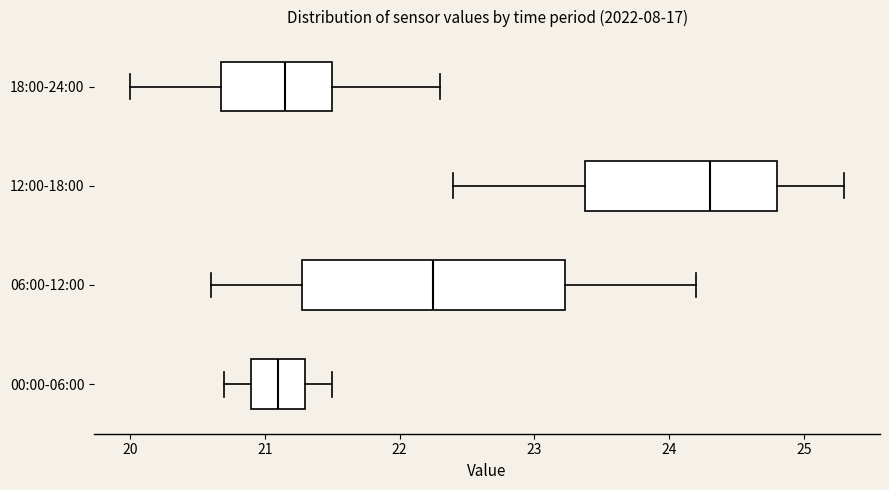

Which box has the furthest to the right median line?

12:00-18:00